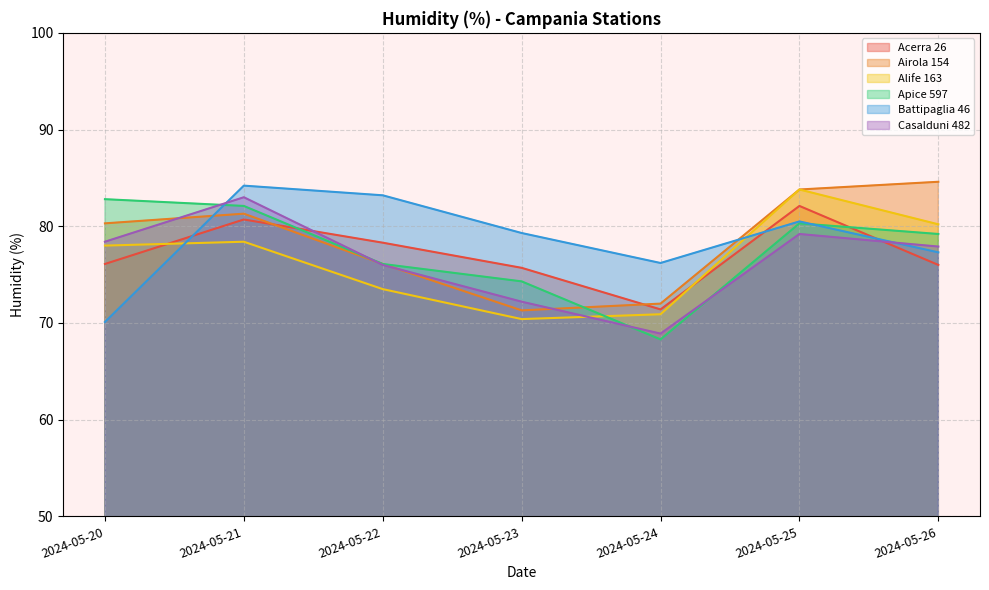

How many distinct data groups are displayed?

6